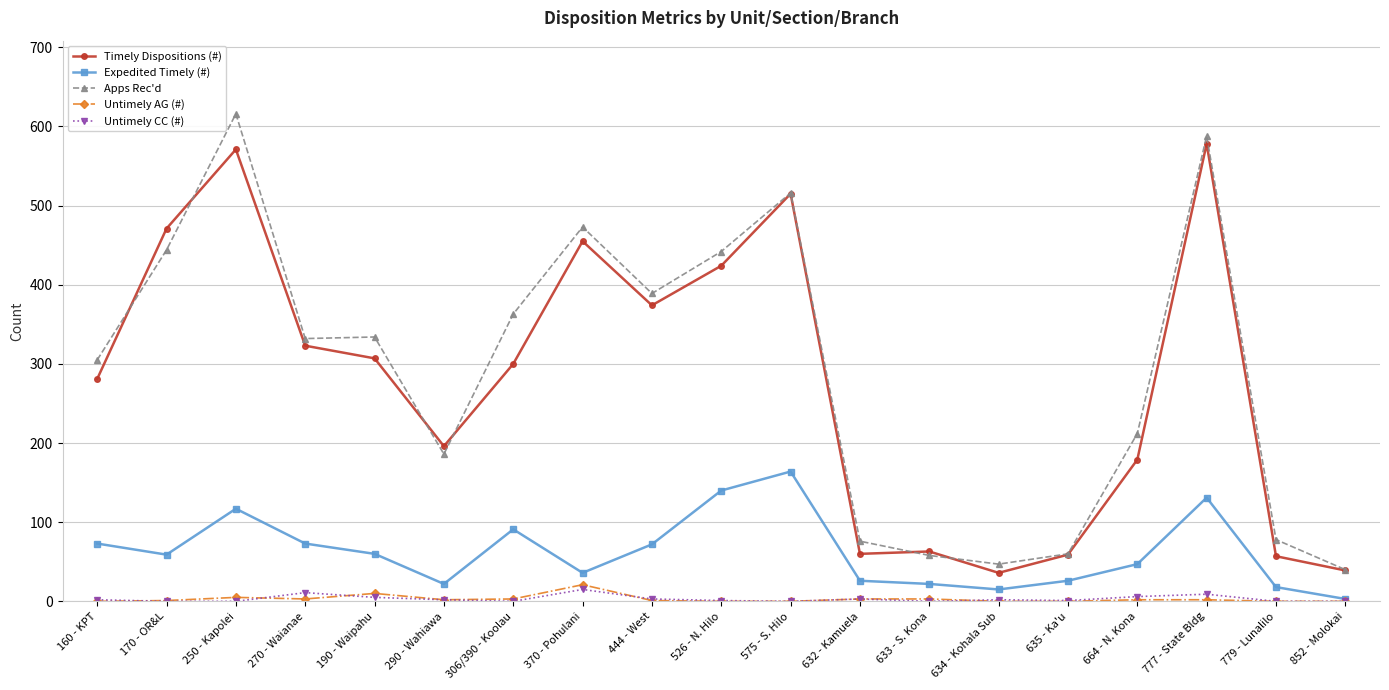

What is the highest value of the Apps Rec'd series?

616